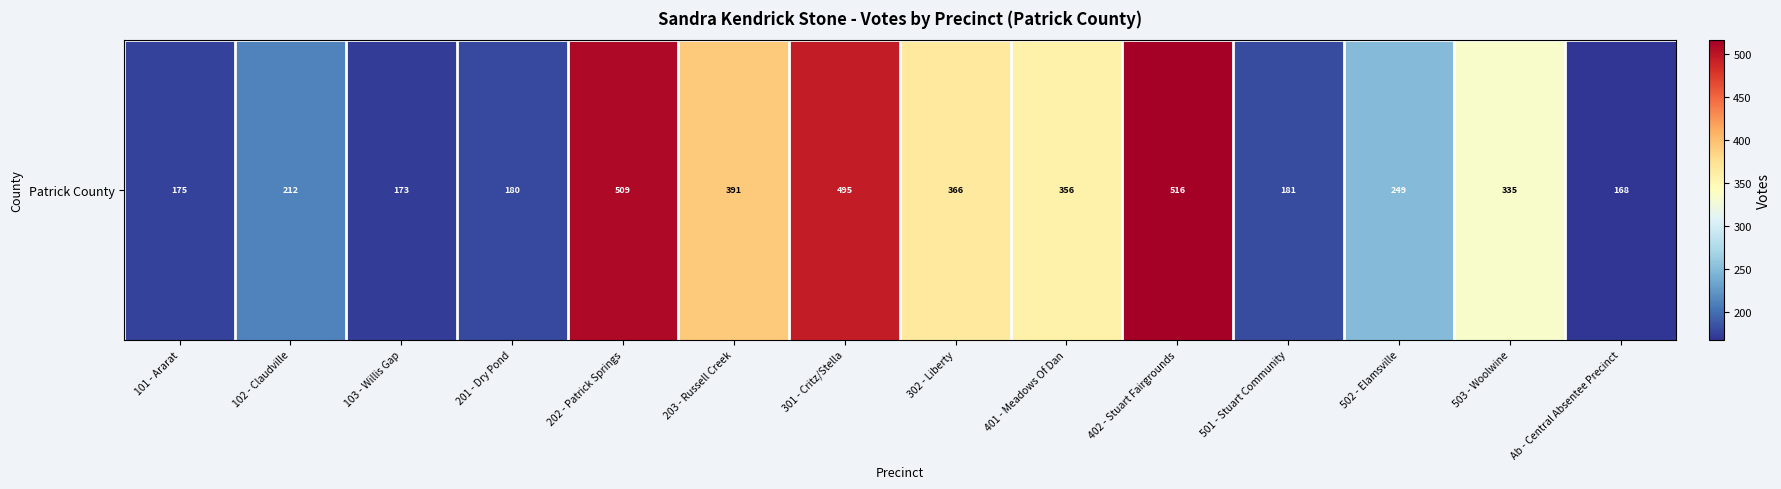

What is the average value?

308